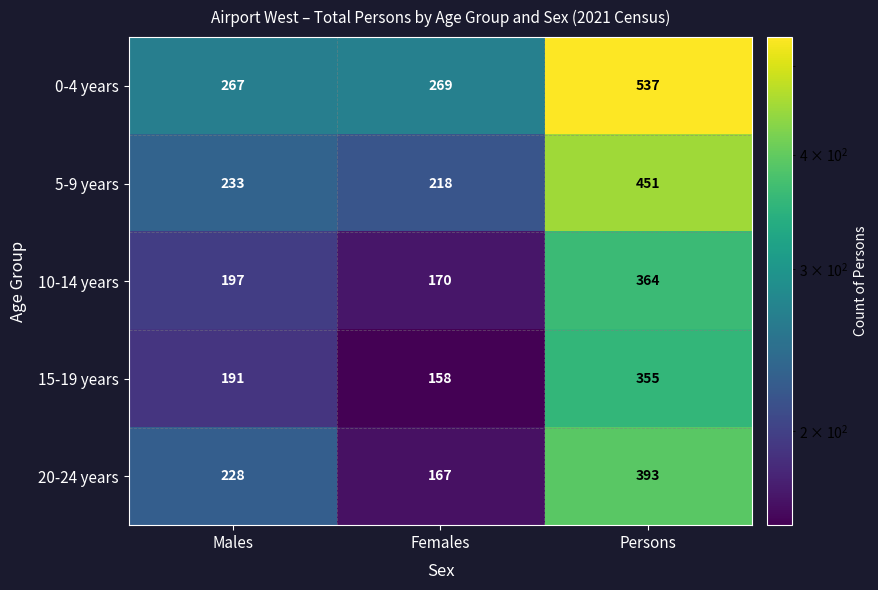

What is the sum of the 5-9 years values at Females and Males?

451